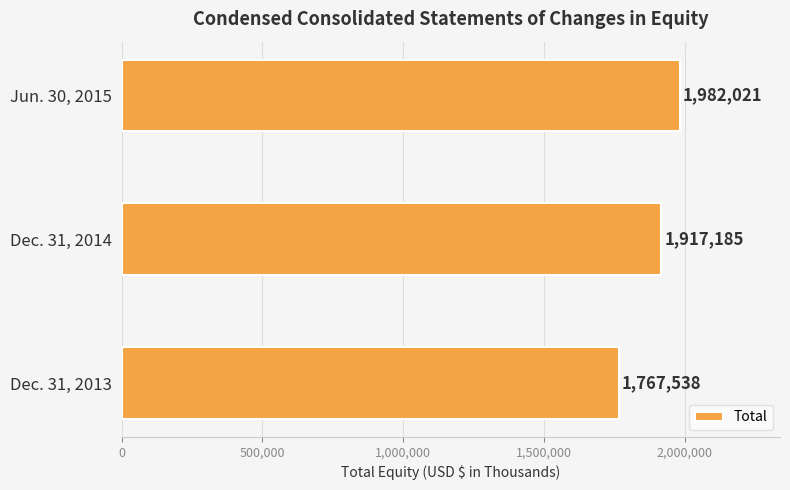

How many values are between 1767538 and 1982021?

3